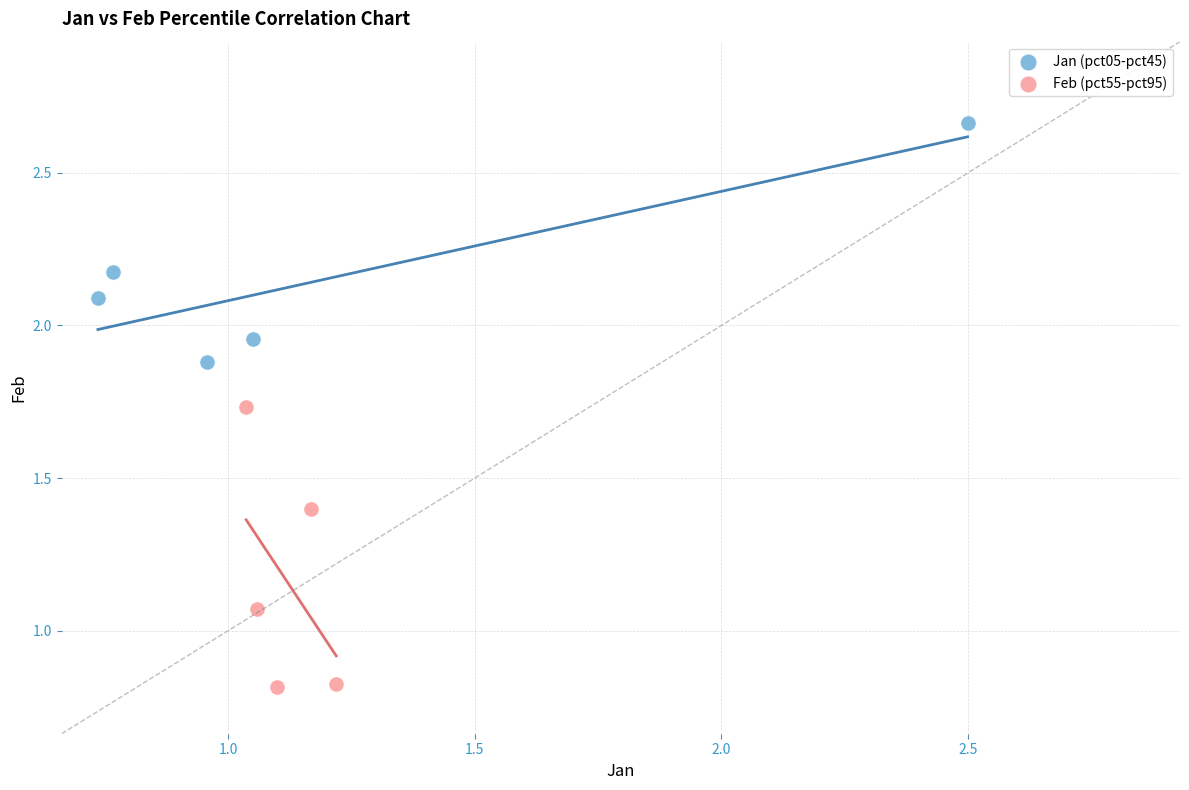

Which series has the widest spread of Y values?

Feb (pct55-pct95)